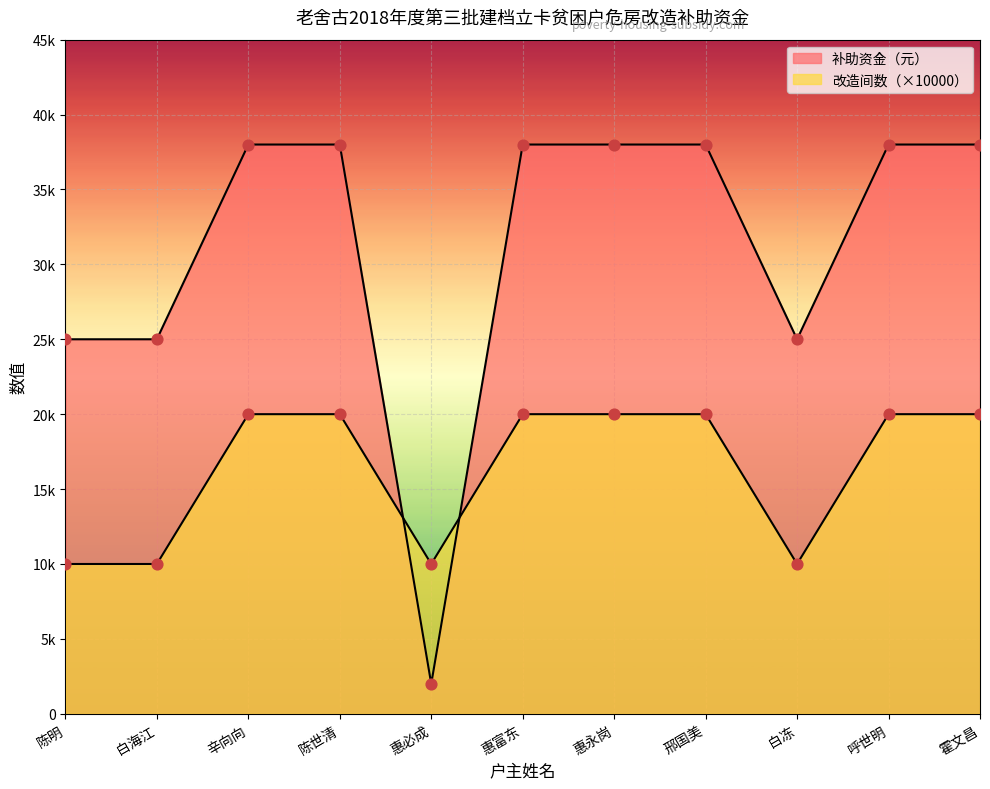

At how many categories does at least one series exceed 21388?

10